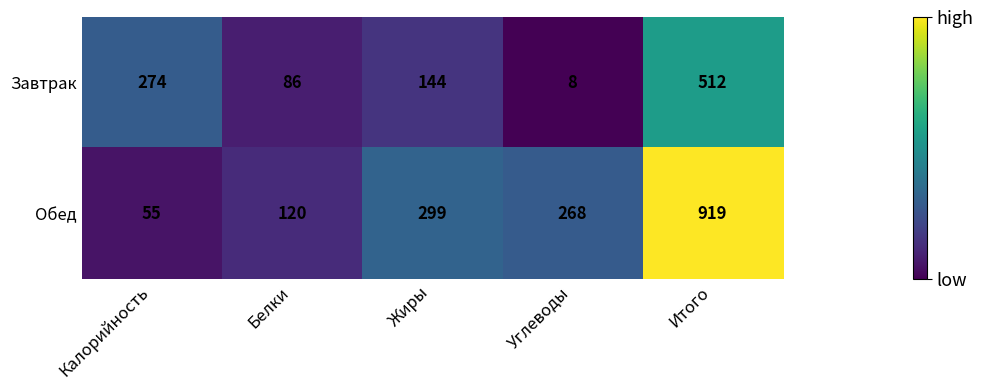

List the series in order of their peak value, highest first.

Обед, Завтрак